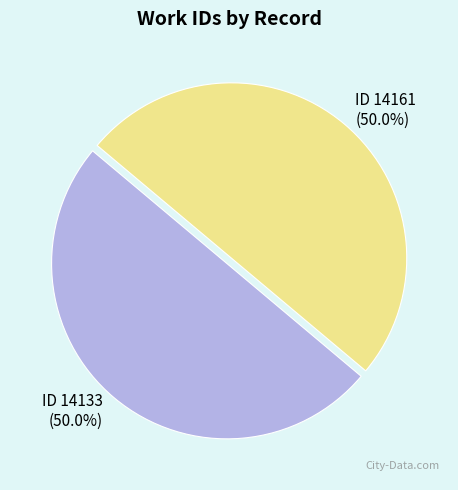

Approximately how many times larger is the value at ID 14161 compared to ID 14133?

1.0